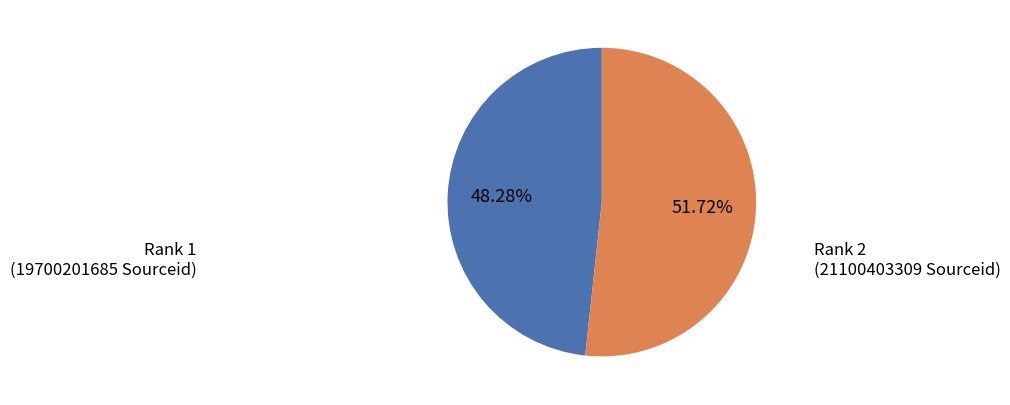

Does Rank 1 represent more than half of the total?

No